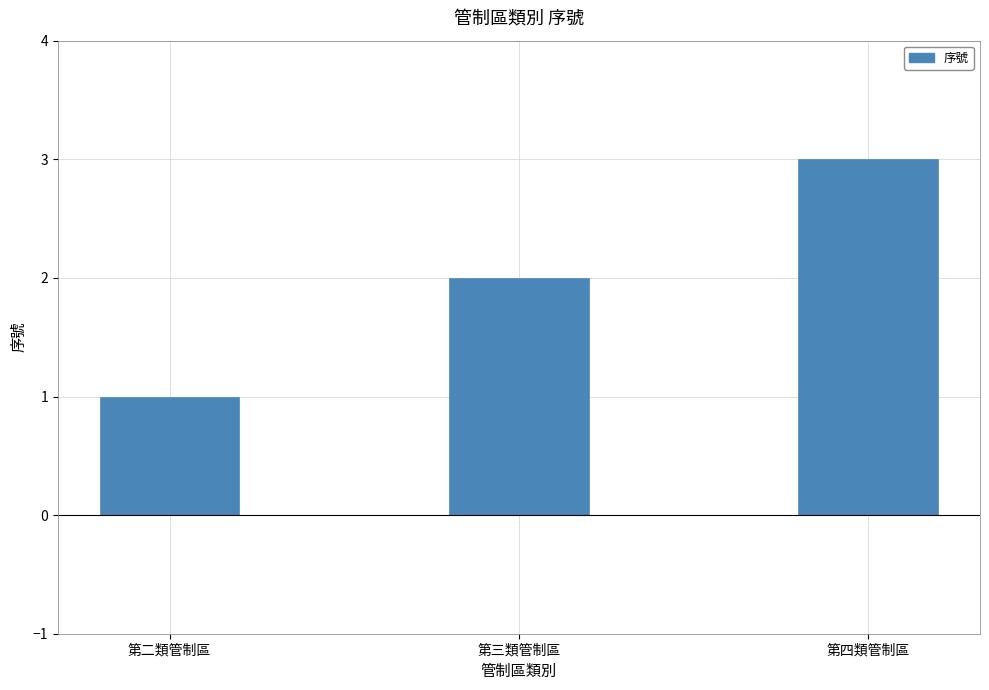

Where is the data nearest to the value 2?

第三類管制區